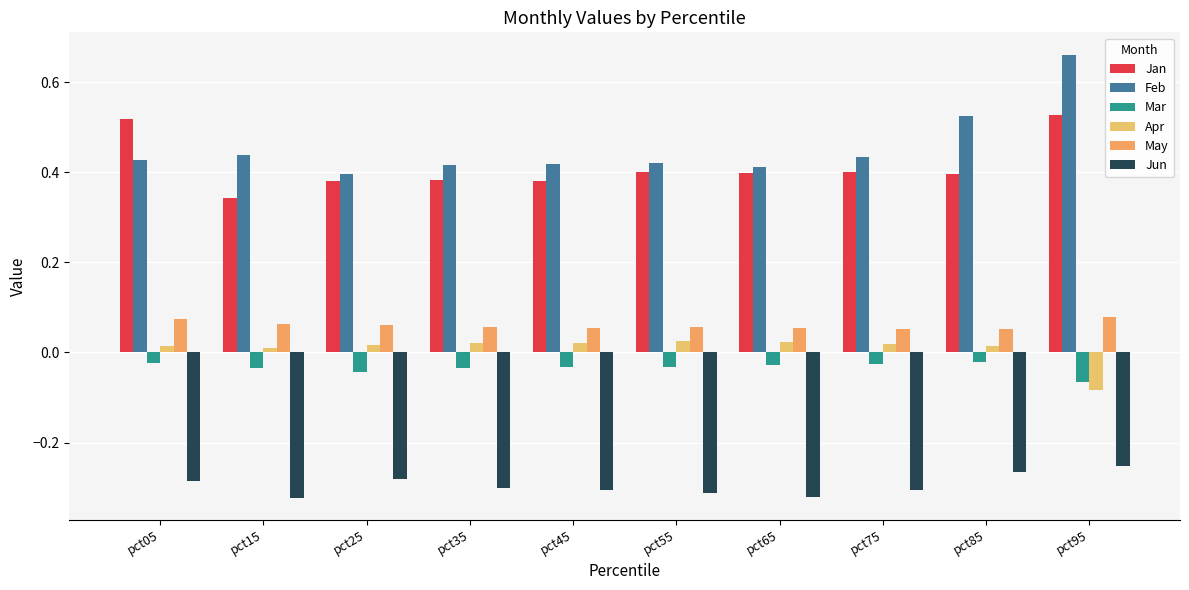

Between pct75 and pct95, which series saw the biggest shift?

Feb